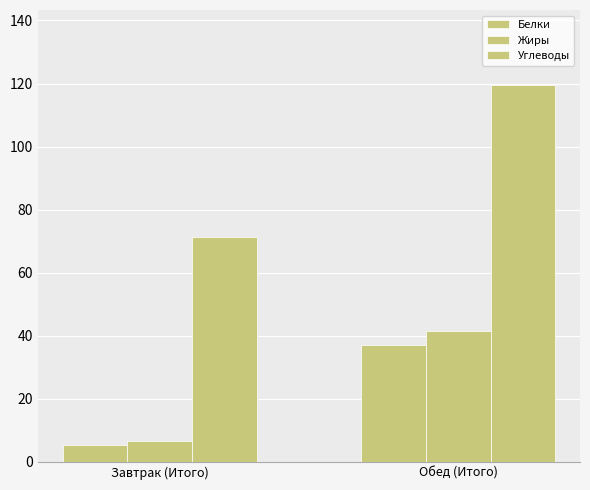

How many bars are there in each group?

3